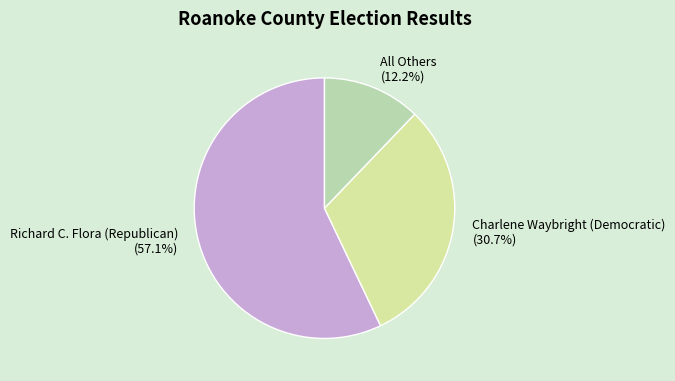

Do All Others and Richard C. Flora (Republican) together represent more than half of the pie?

Yes